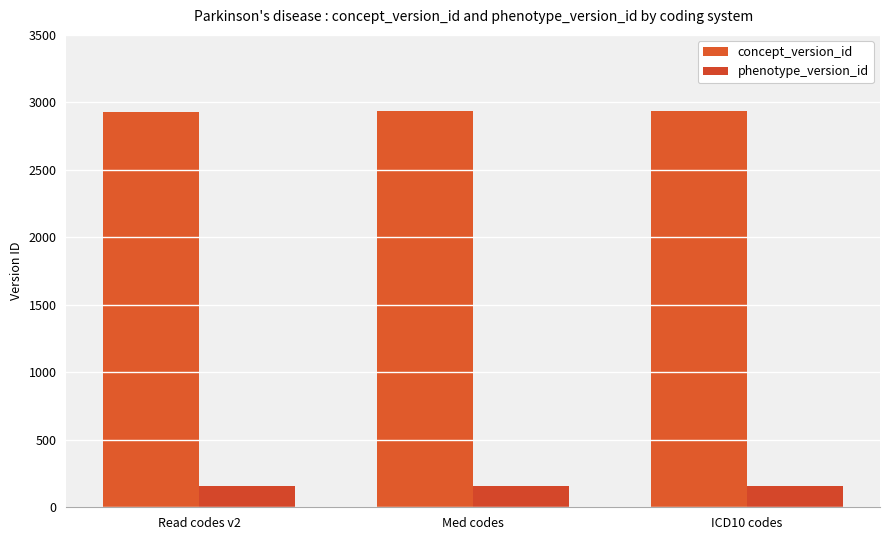

How many values in the concept_version_id series are below 2933?

1